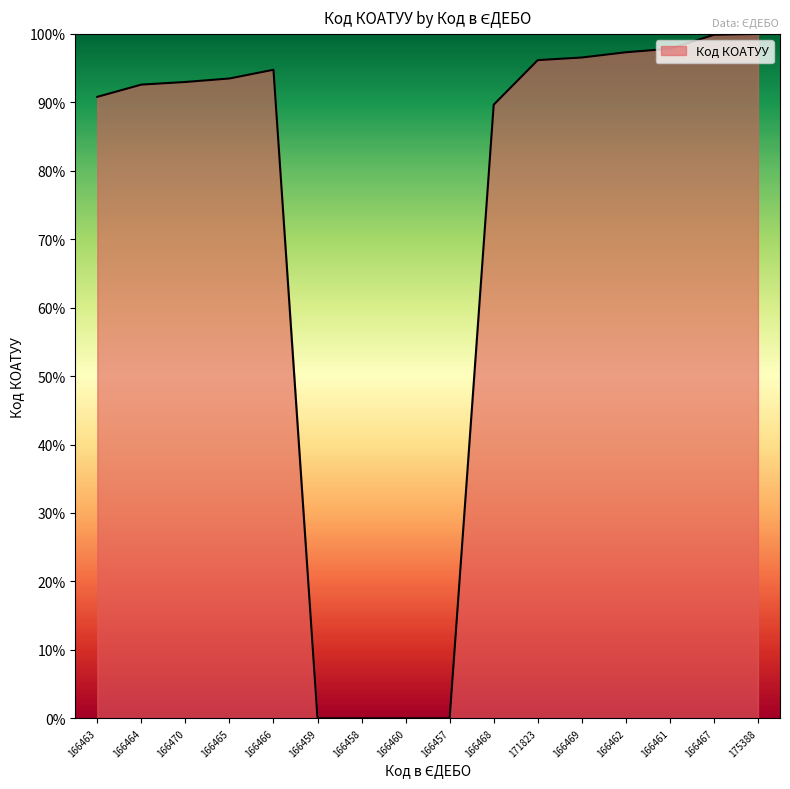

What is the greatest value displayed?

100.0